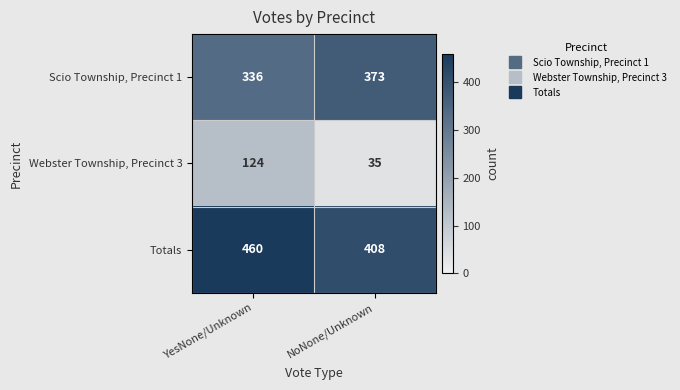

Rank the series by their average value, from lowest to highest.

Webster Township, Precinct 3, Scio Township, Precinct 1, Totals